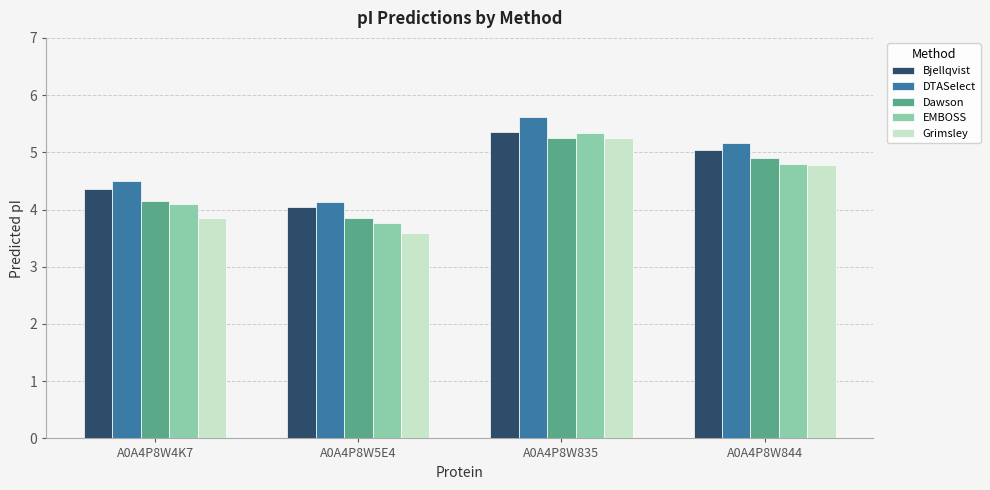

Does the chart contain any negative values?

No